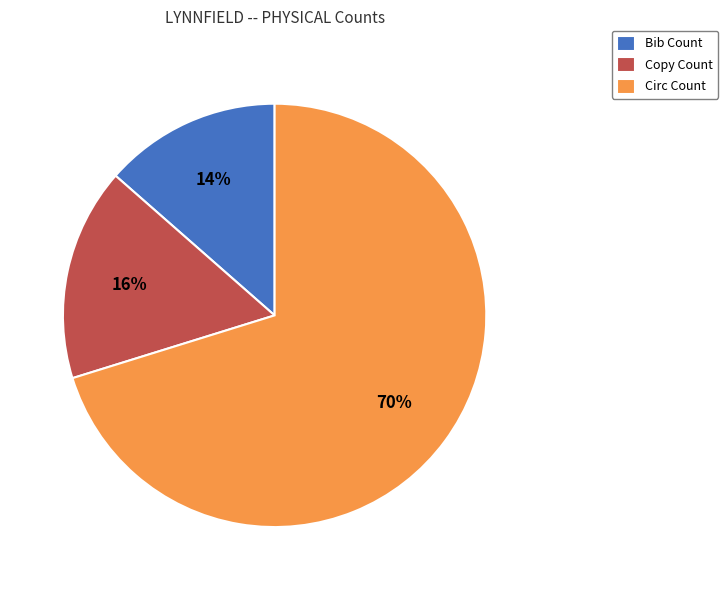

How many segments does this pie chart have?

3